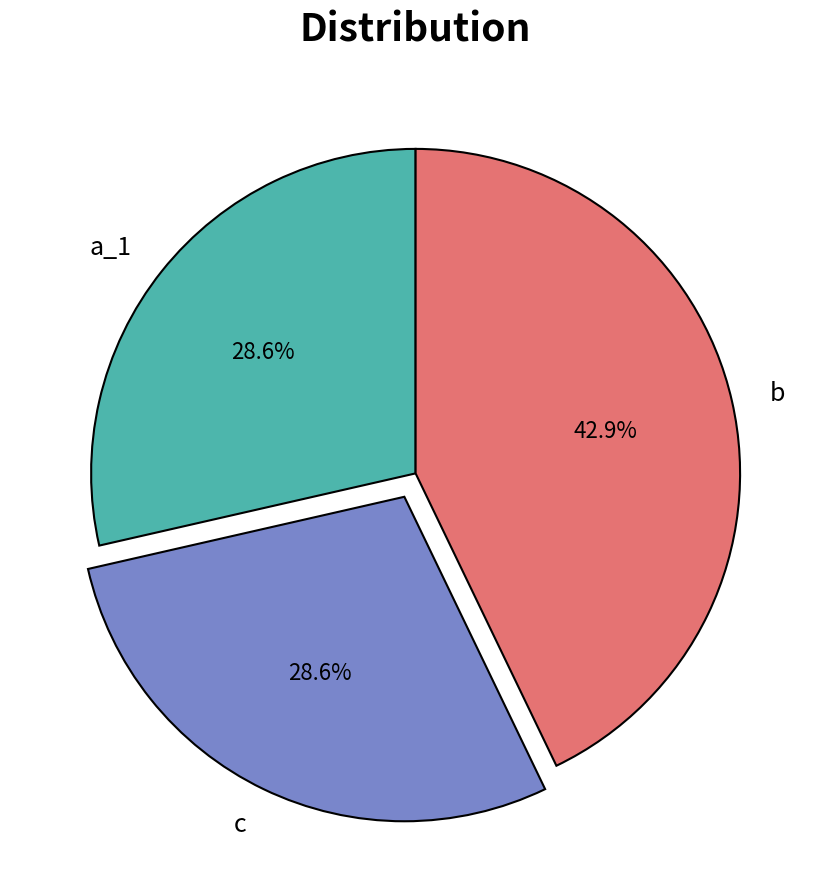

Is there a majority slice in this chart?

No